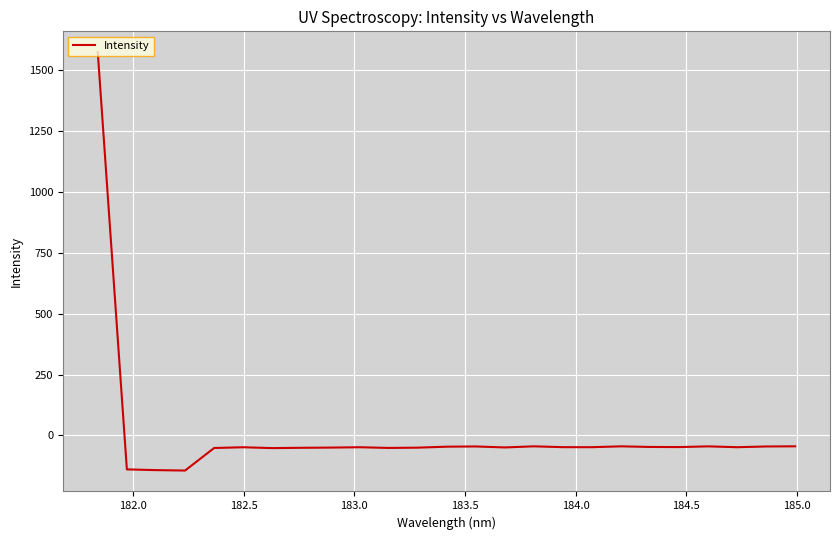

What is the greatest value displayed?

1572.9